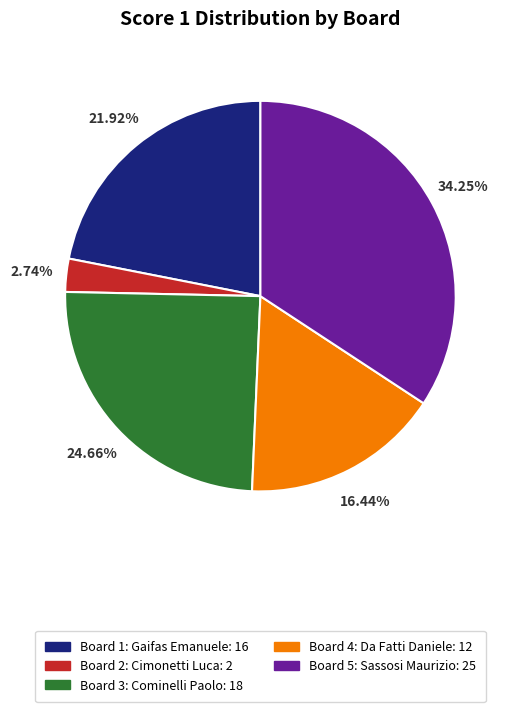

Which slice is the largest?

Board 5: Sassosi Maurizio